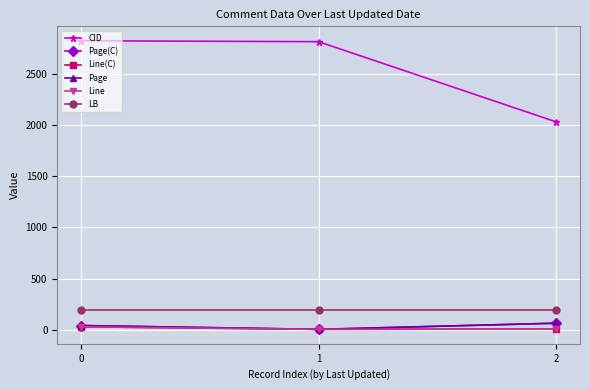

Reading left to right, what are all the values shown in this chart?

CID: 2820.0	2811.0	2029.0
Page(C): 44.0	7.0	67.0
Line(C): 32.0	7.0	11.0
Page: 44.3	7.1	67.1
Line: 32.0	7.0	11.0
LB: 198.0	198.0	198.0